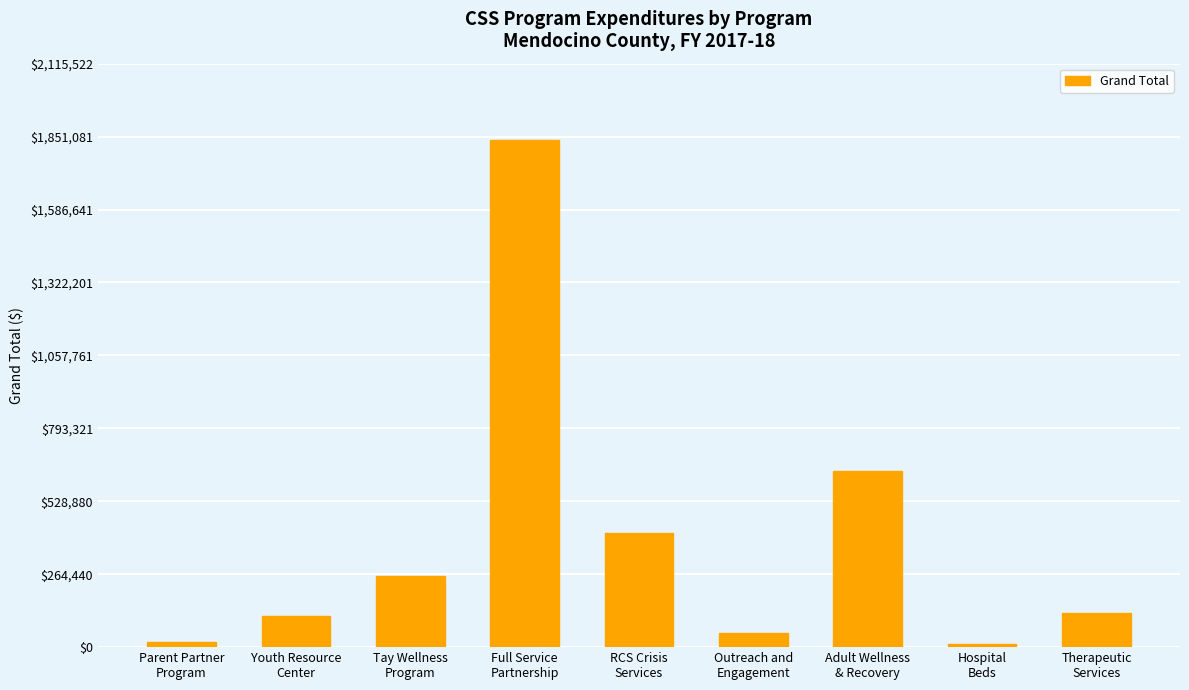

What is the approximate value at Therapeutic
Services?

125000.0